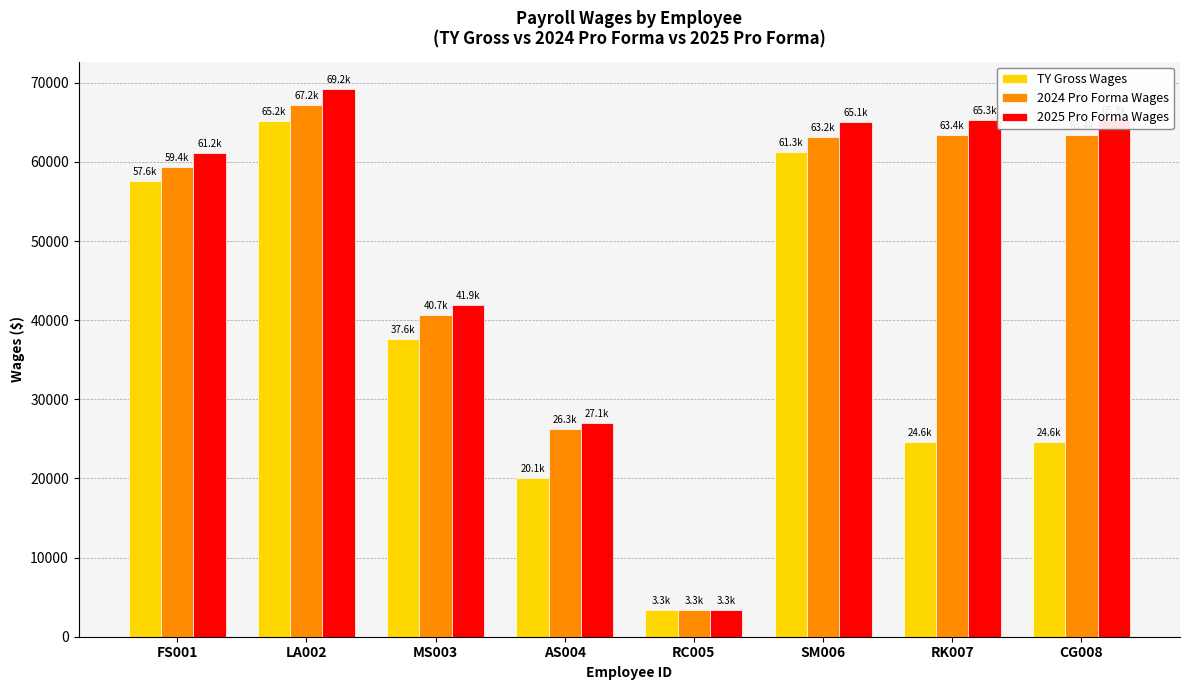

Which series has the largest total across all categories?

2025 Pro Forma Wages